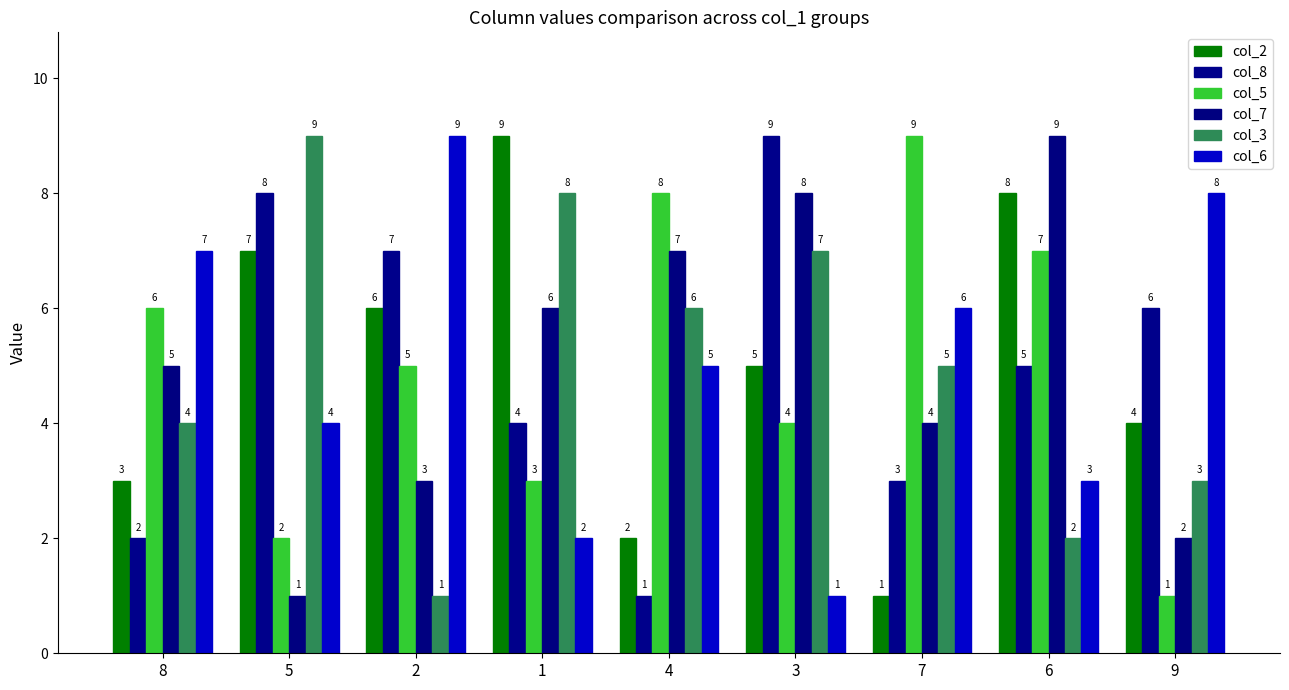

The value of col_8 at 5 is 11. True or false?

False